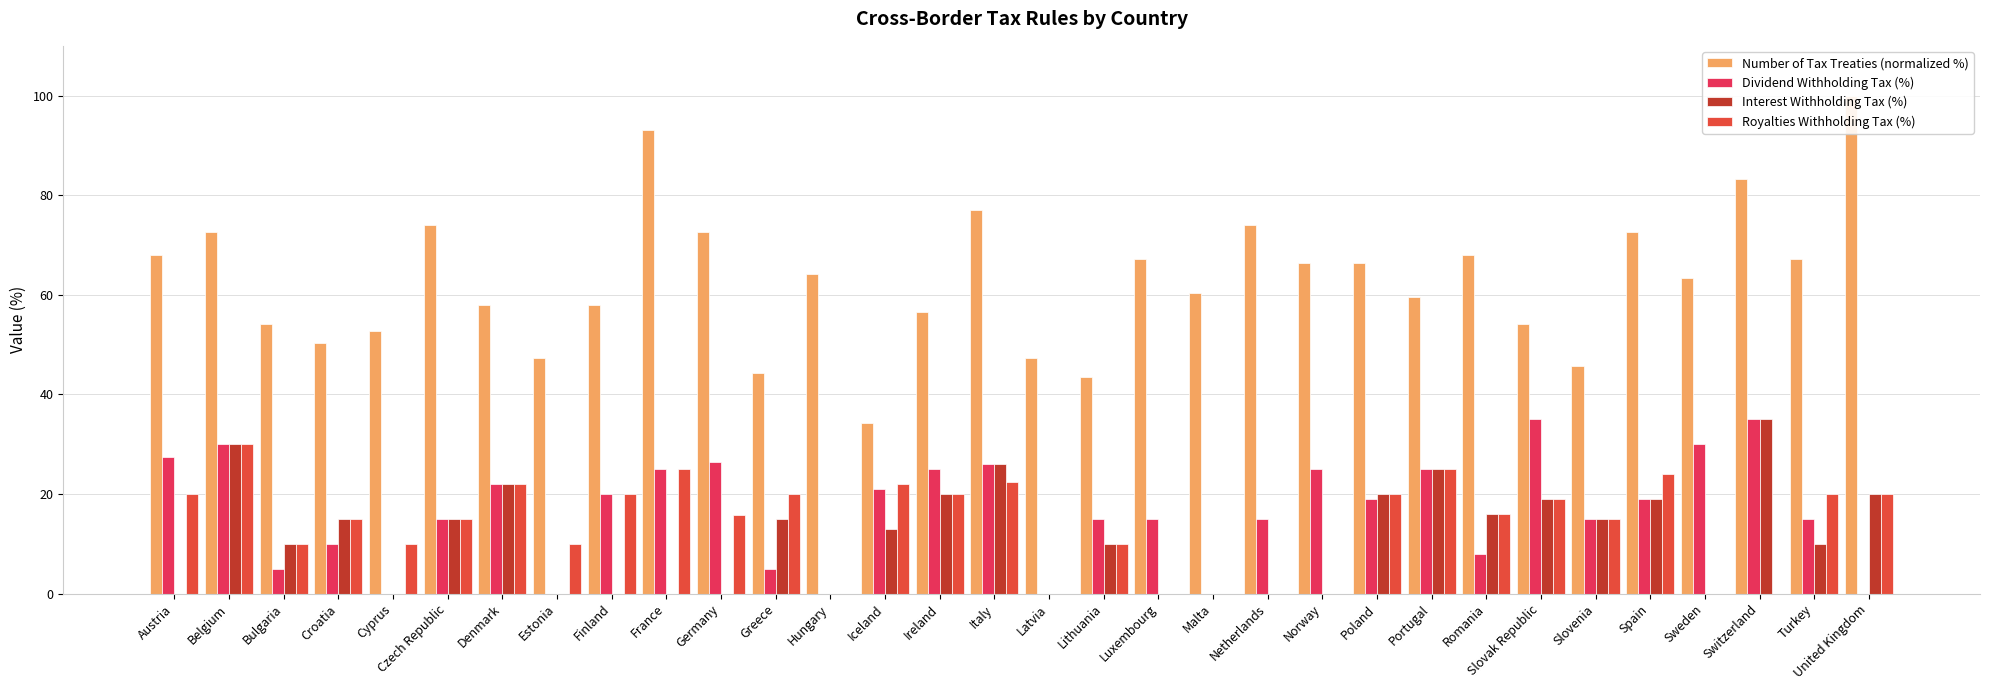

How many values in Royalties Withholding Tax (%) are above zero?

24